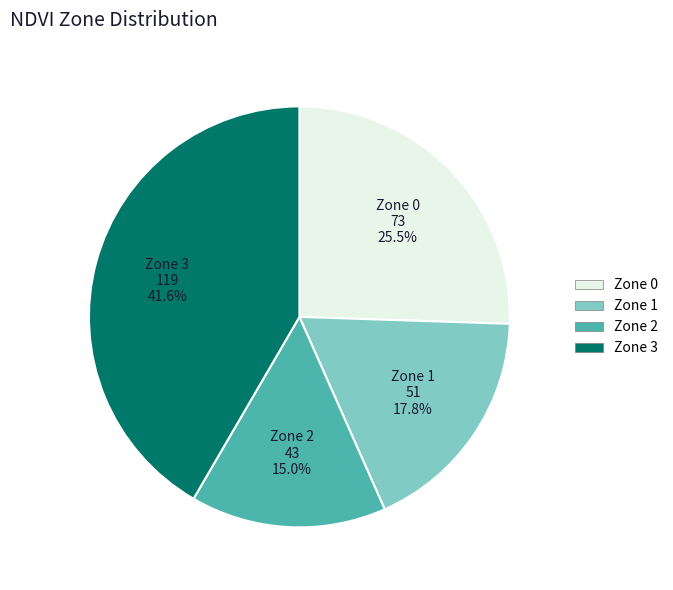

How many slices are in this pie chart?

4